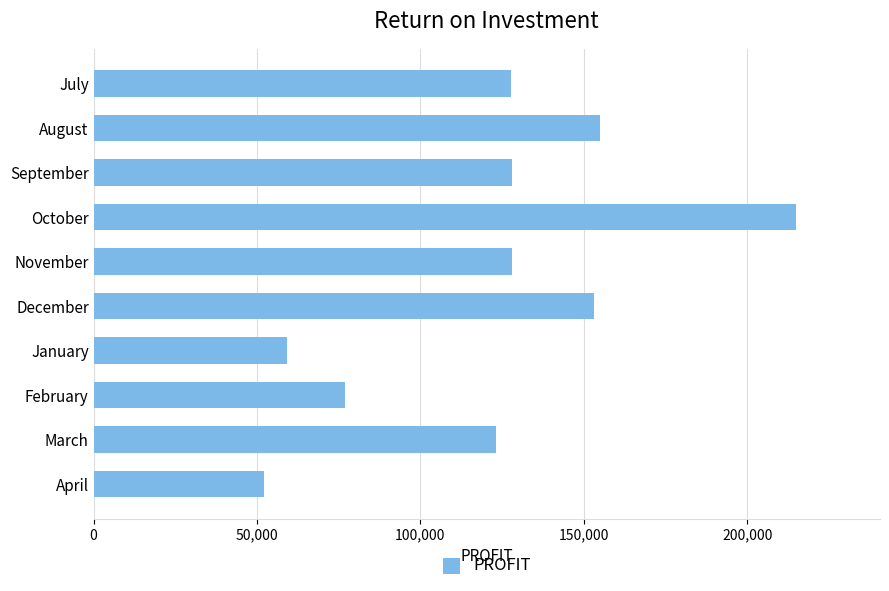

What is the change in value from September to January?

-68774